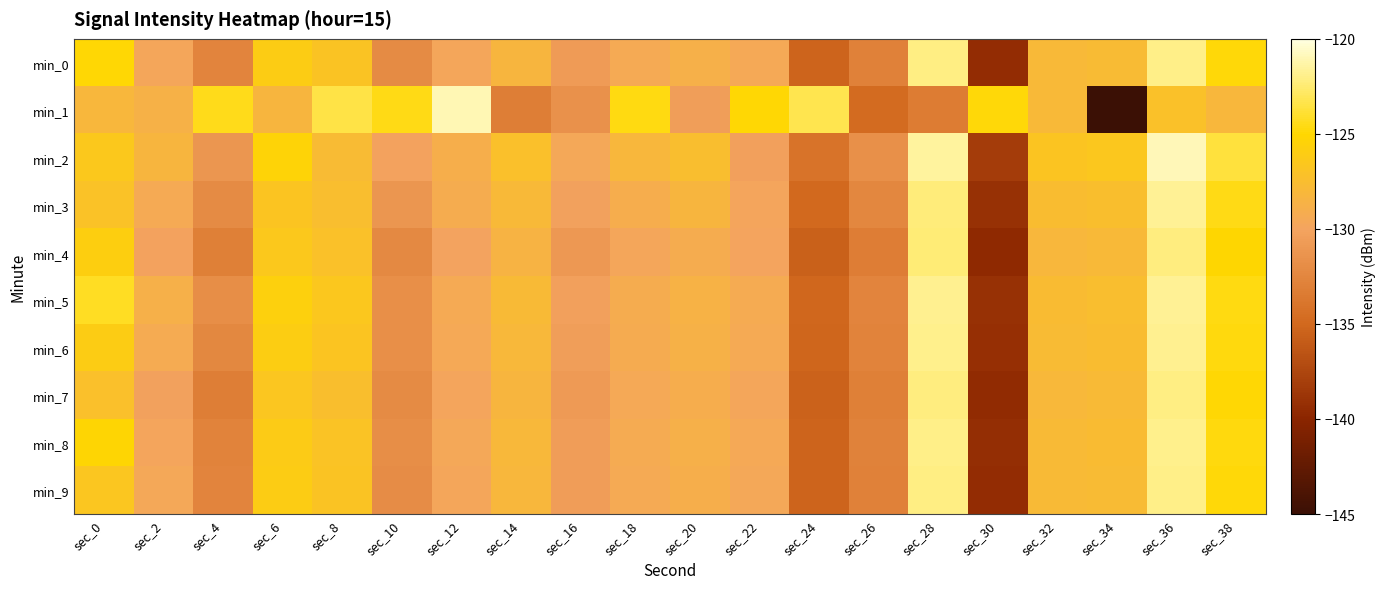

At which category is the sum across all series the highest?

sec_36